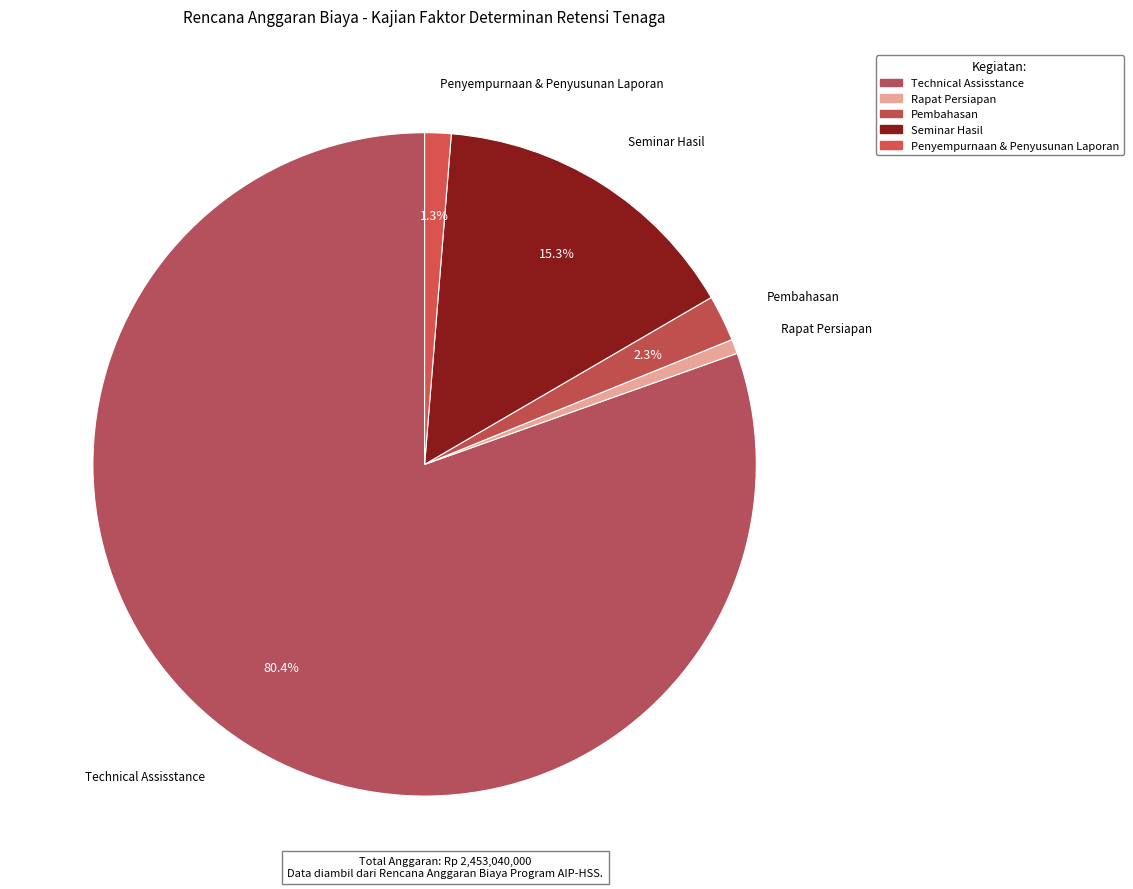

To the nearest percent, what is the difference between the Penyempurnaan & Penyusunan Laporan and Technical Assisstance slice percentages?

79%